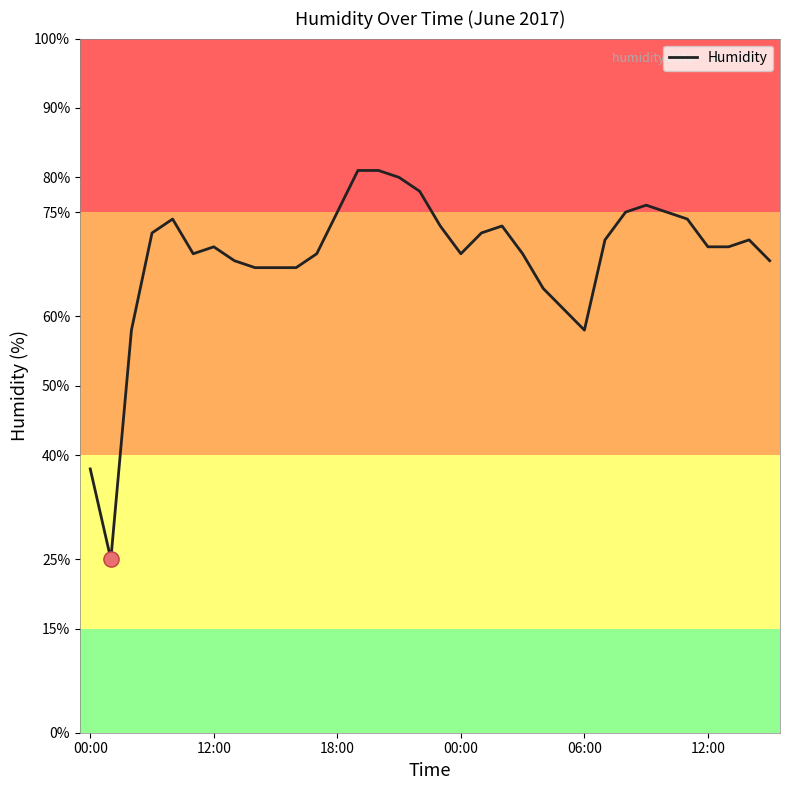

What is the greatest value displayed?

81